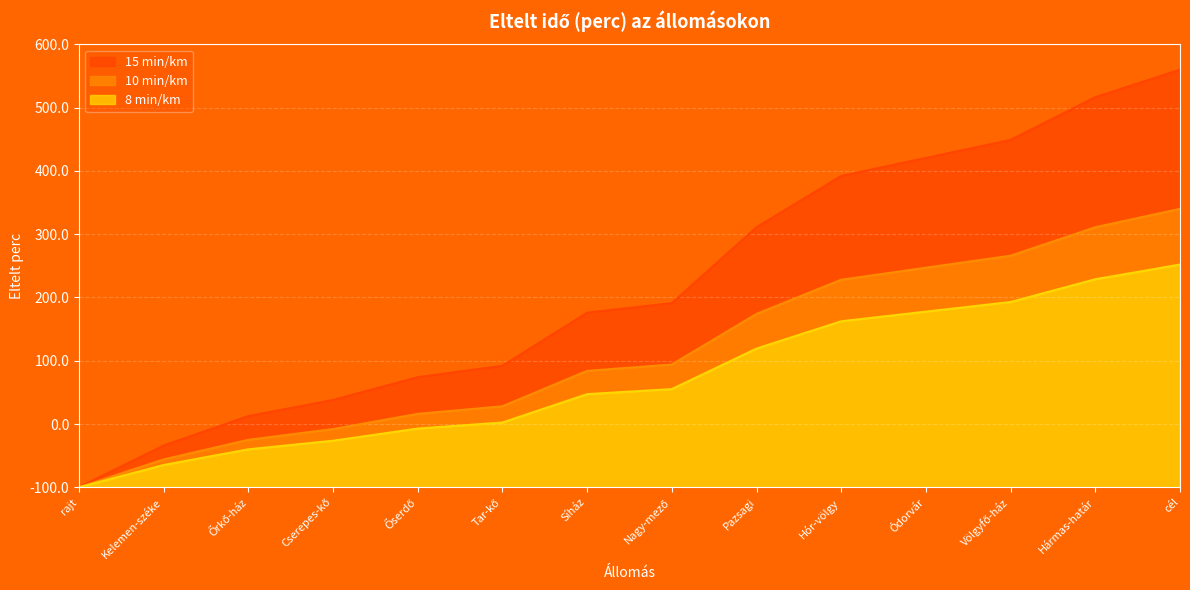

True or false: 15 min/km has a value of 0.0 at rajt.

True